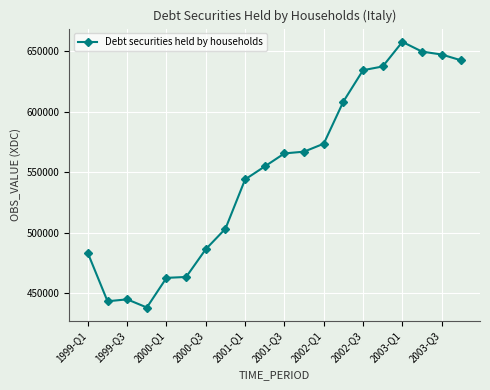

True or false: there are more than 0 points higher than both neighbors.

True